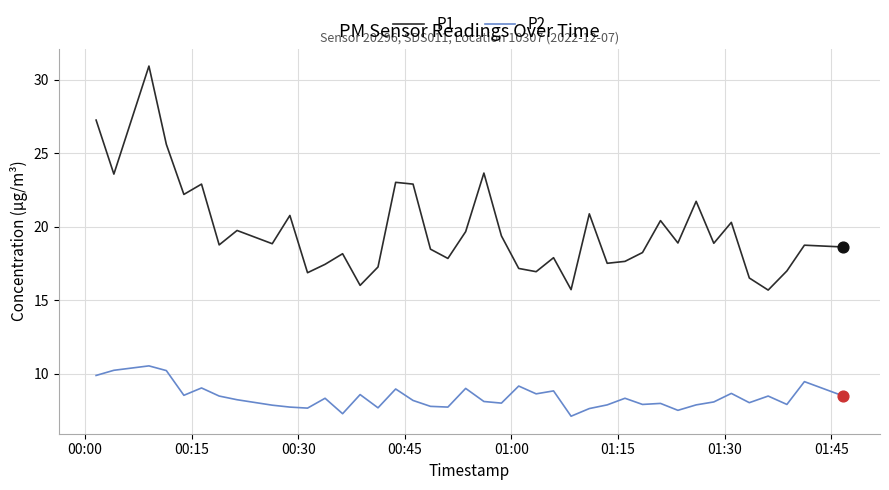

What is the lowest value of the P1 series?

15.7